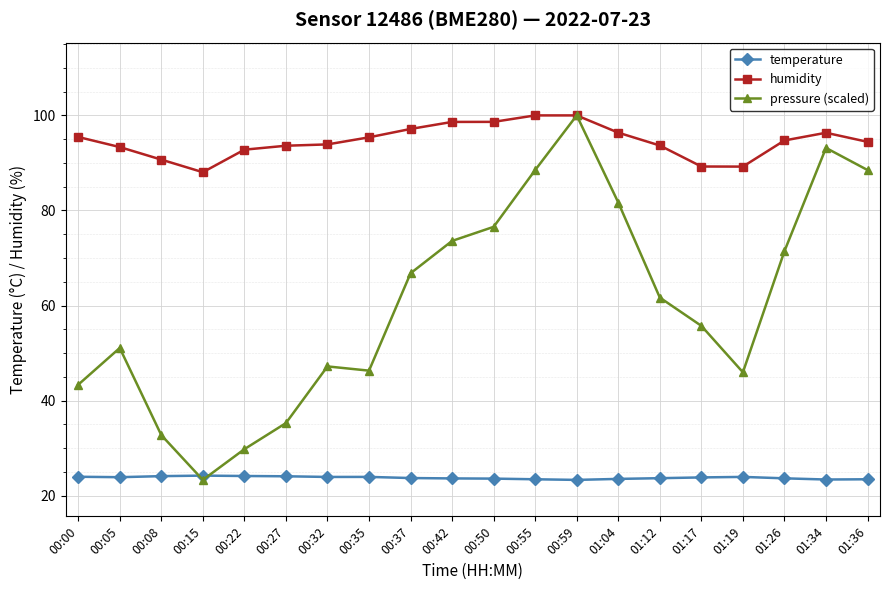

What are all the series names shown in the legend?

temperature, humidity, pressure (scaled)